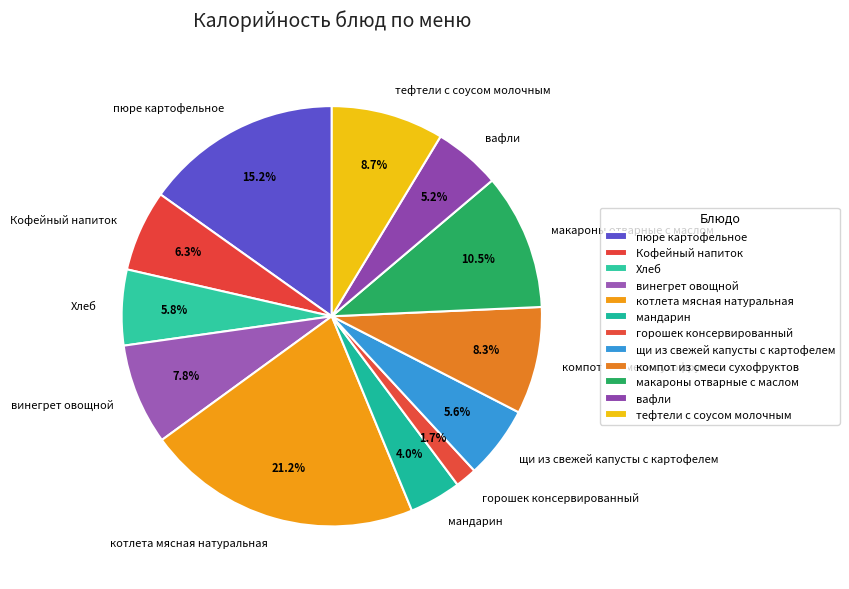

Do мандарин and котлета мясная натуральная together represent more than half of the pie?

No